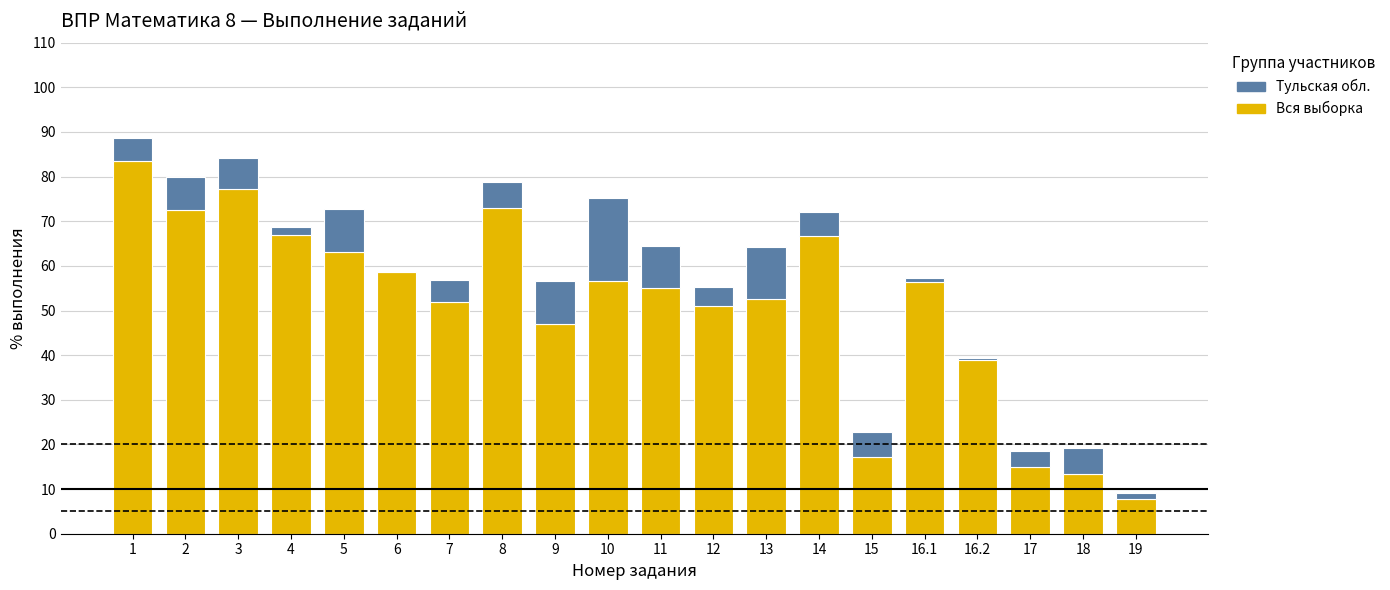

What is the total value across all series at 8?

78.8